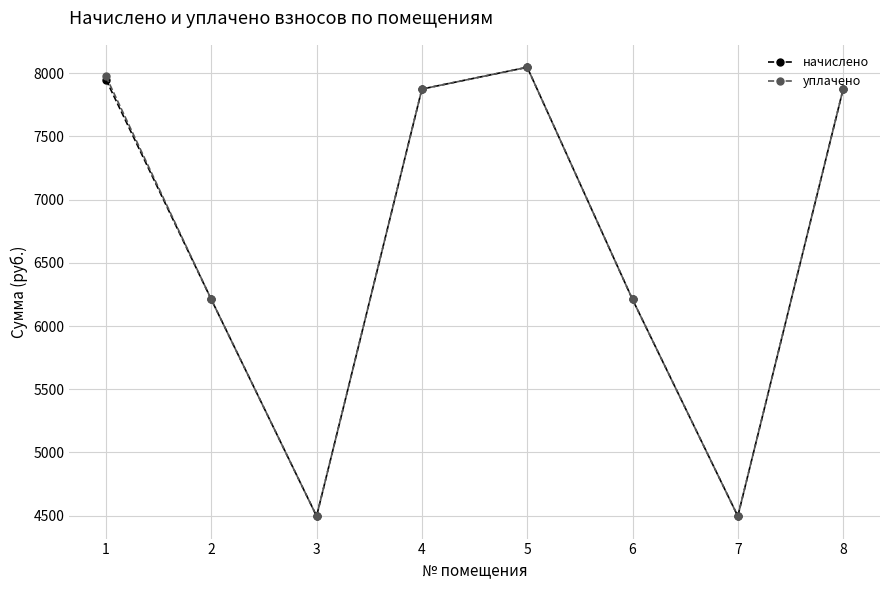

How many data points in уплачено are less than 7874?

4